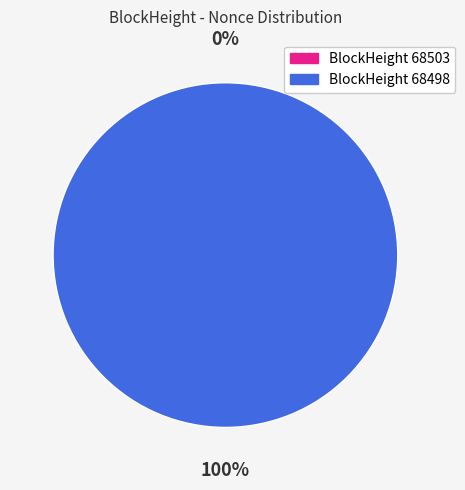

How many segments does this pie chart have?

2